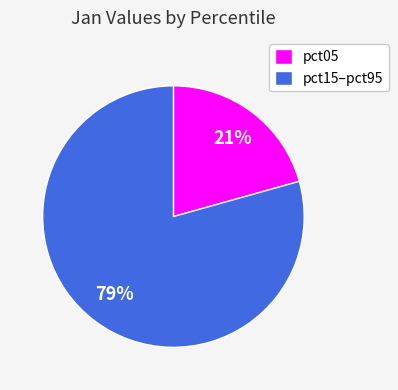

What is the smallest slice in the pie chart?

pct05